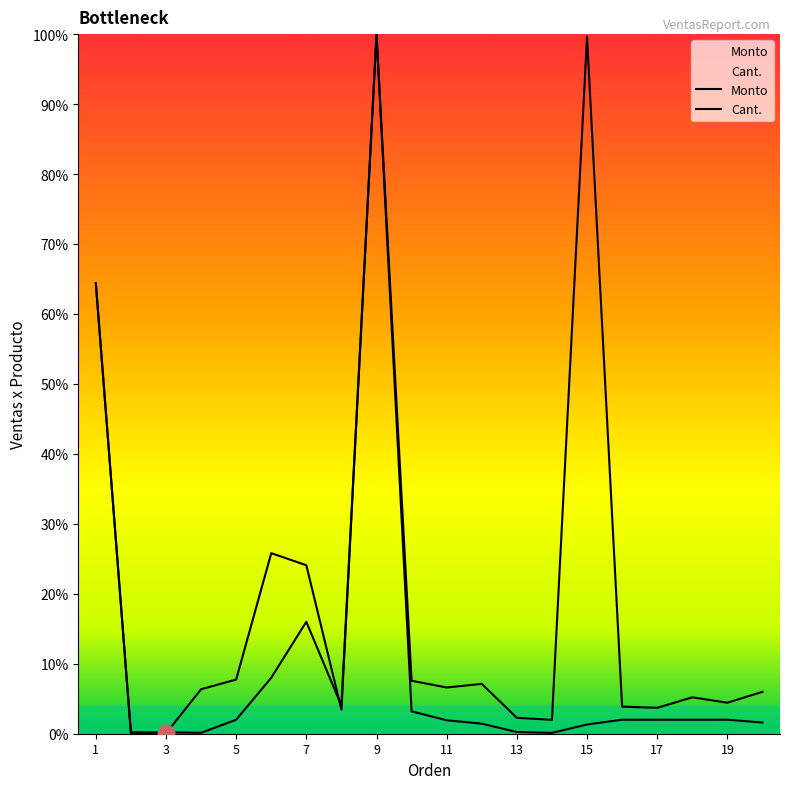

What is the sum of the Cant. values at 1 and 11?

66.3